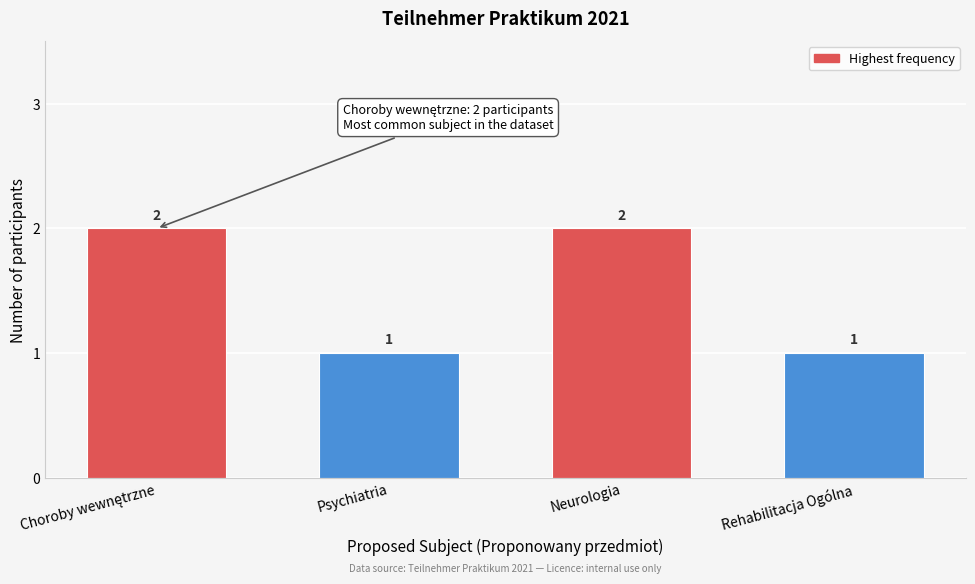

Reading right to left, transcribe all the data shown in this chart.

1	2	1	2